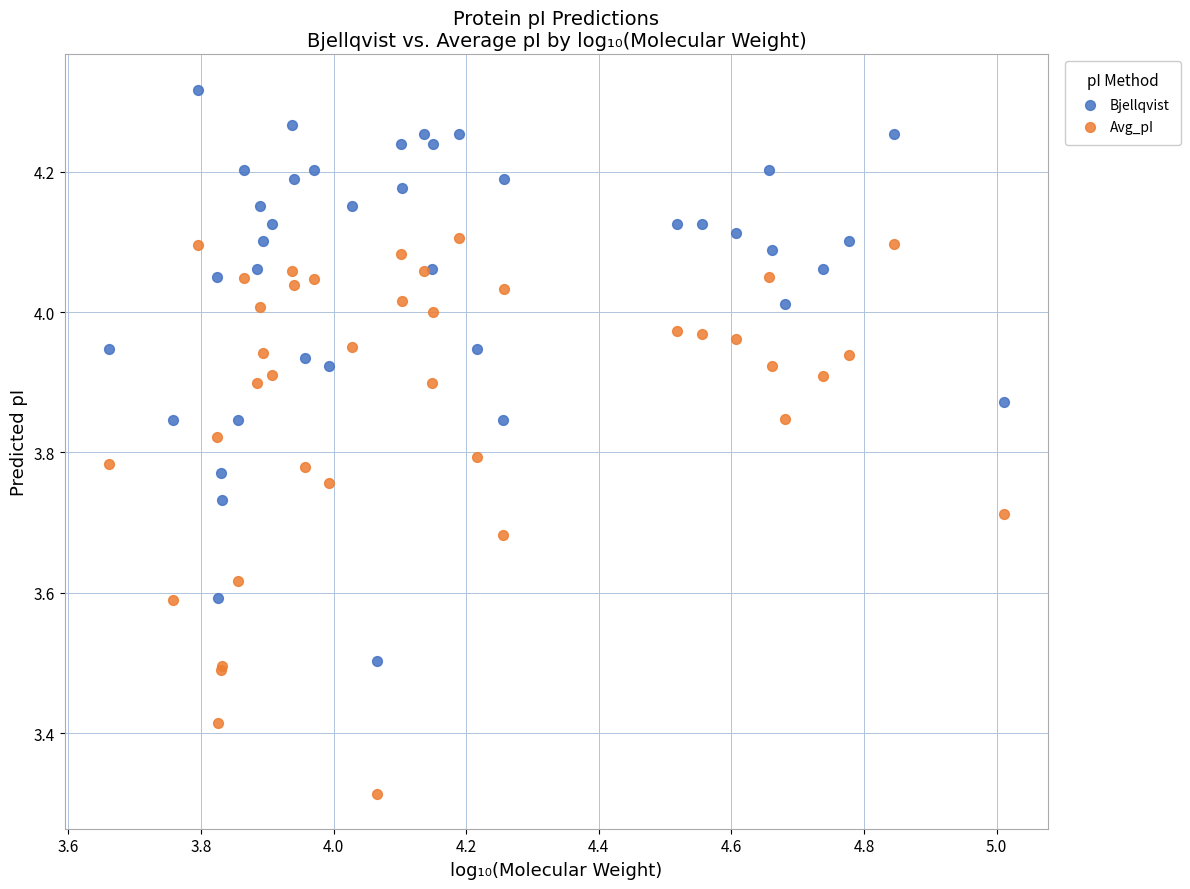

What are all the series names shown in the legend?

Bjellqvist, Avg_pI